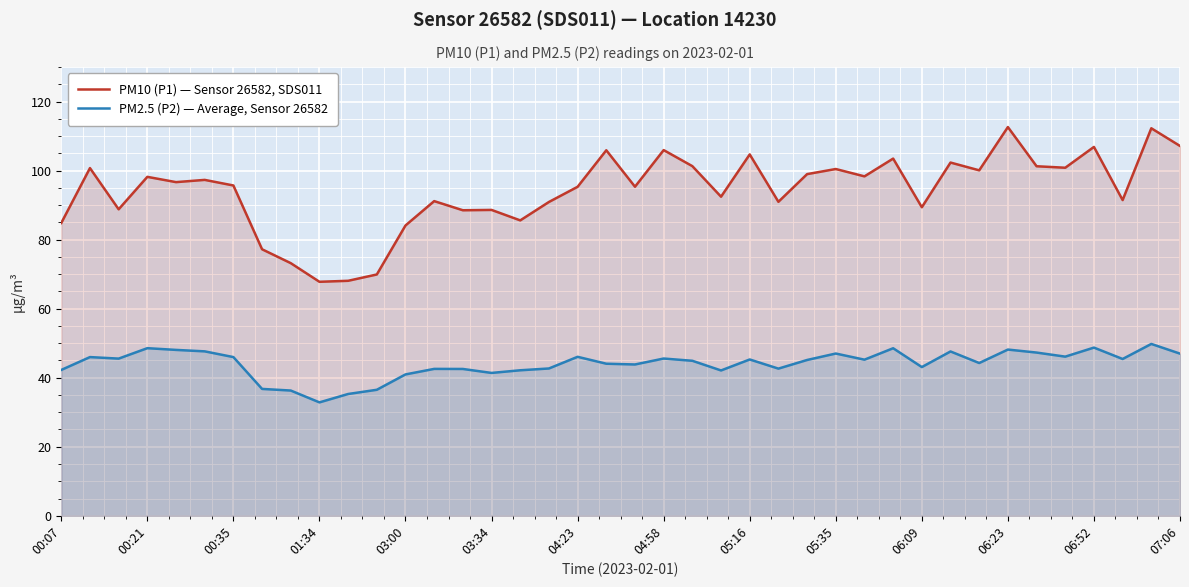

List the series in order of their overall mean, lowest first.

PM2.5 (P2) — Average, Sensor 26582, PM10 (P1) — Sensor 26582, SDS011